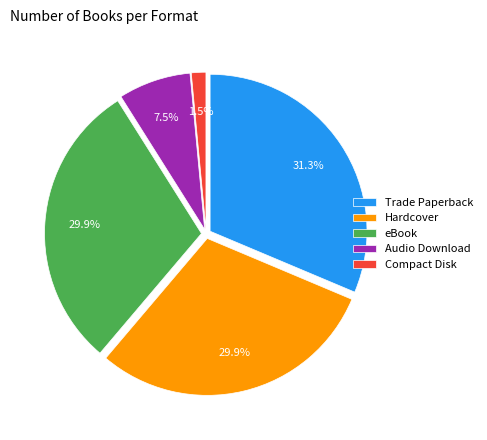

To the nearest percent, what portion does eBook represent?

30%